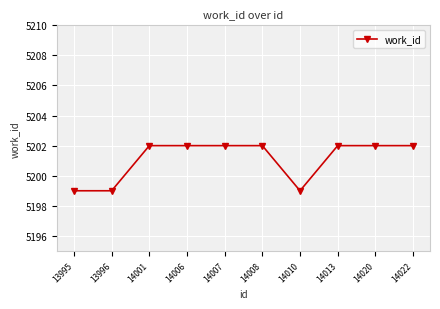

Reading right to left, extract all data points from this chart.

5202	5202	5202	5199	5202	5202	5202	5202	5199	5199